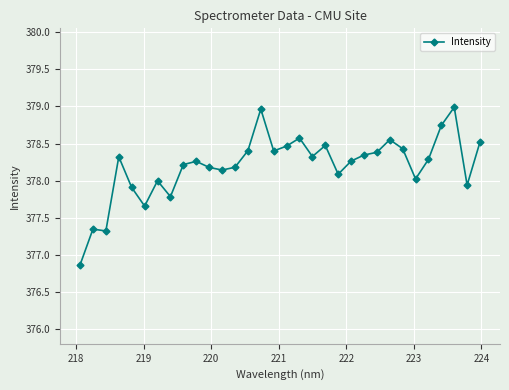

What is the minimum value shown in the chart?

376.9